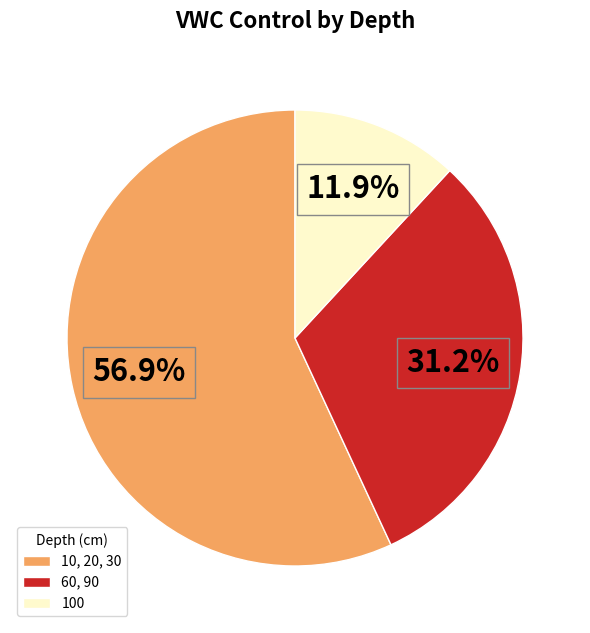

Which slice is the smallest?

100